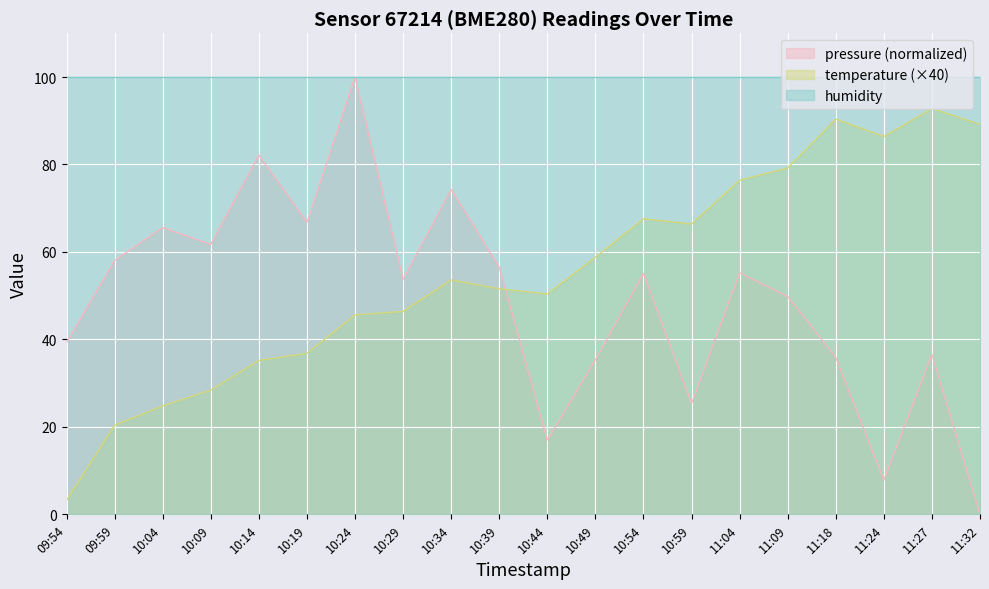

What are all the series names shown in the legend?

pressure (normalized), temperature (×40), humidity